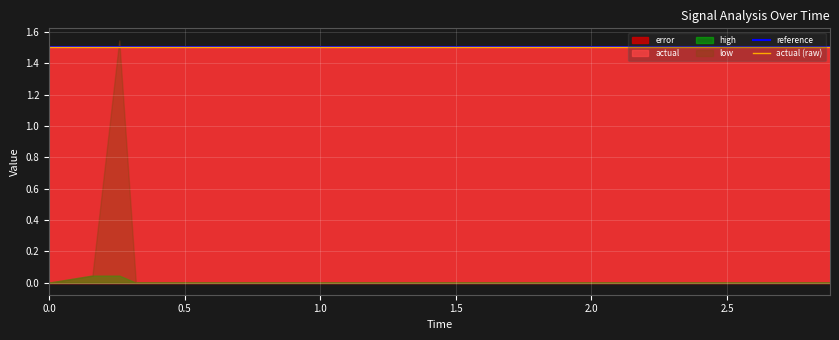

What is the lowest value of the actual (raw) series?

1.5